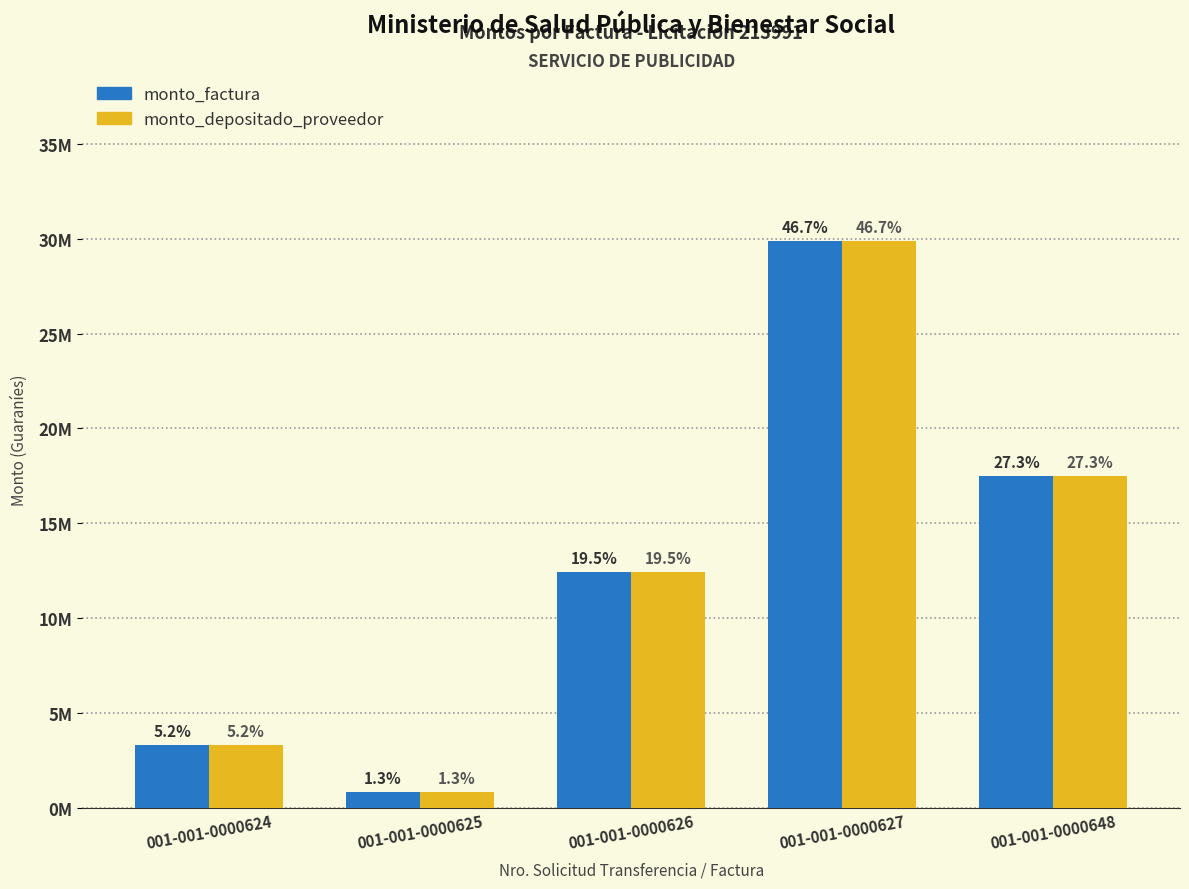

What is the maximum value for monto_factura?

29880000